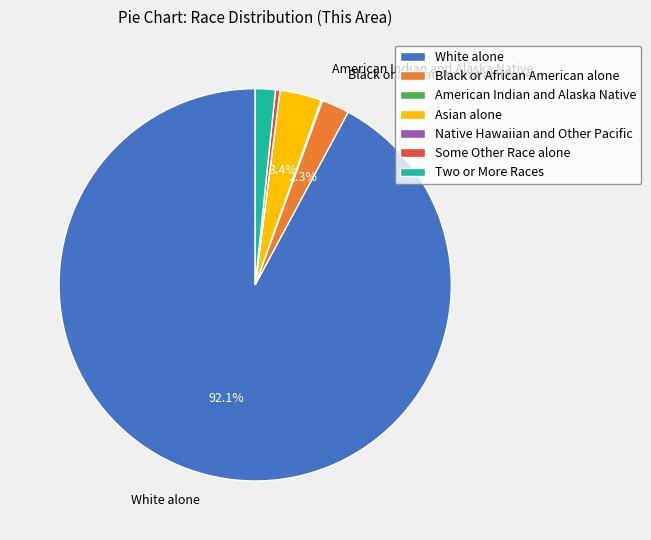

True or false: White alone accounts for 92% of the total.

True